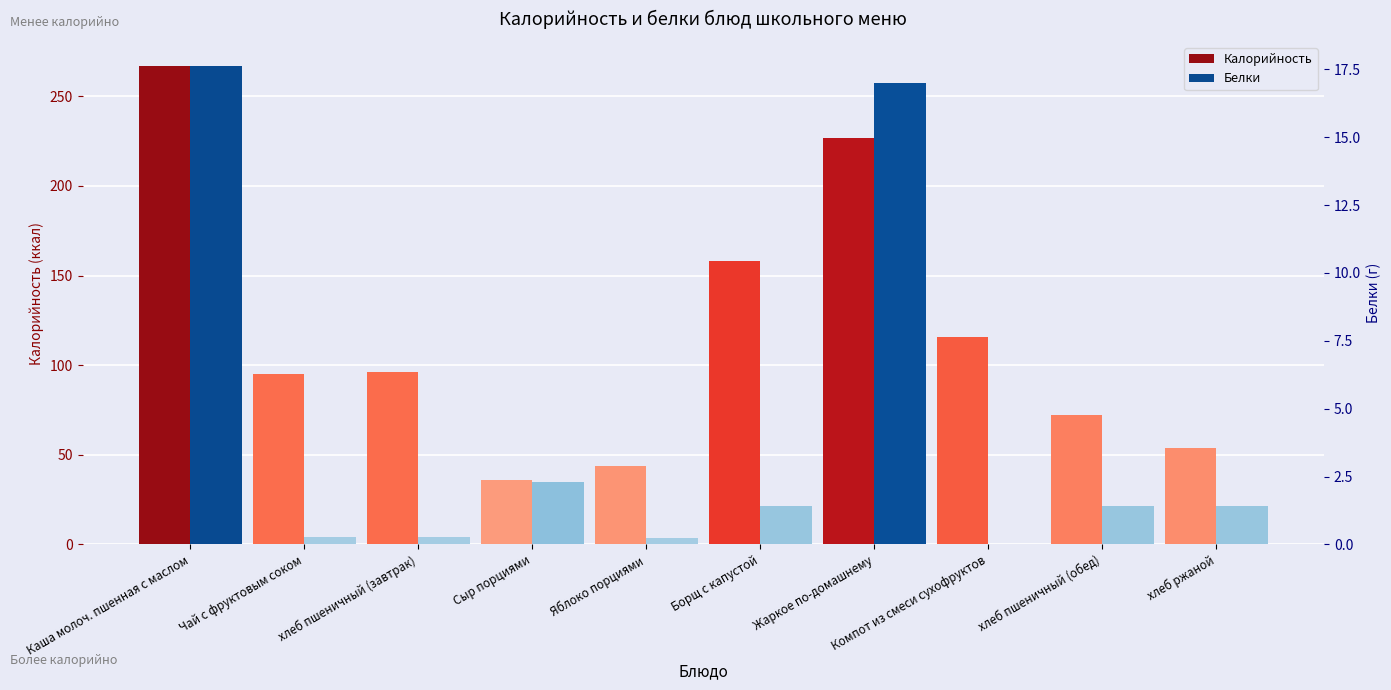

What is the label of the 10th bar from the left?

хлеб ржаной